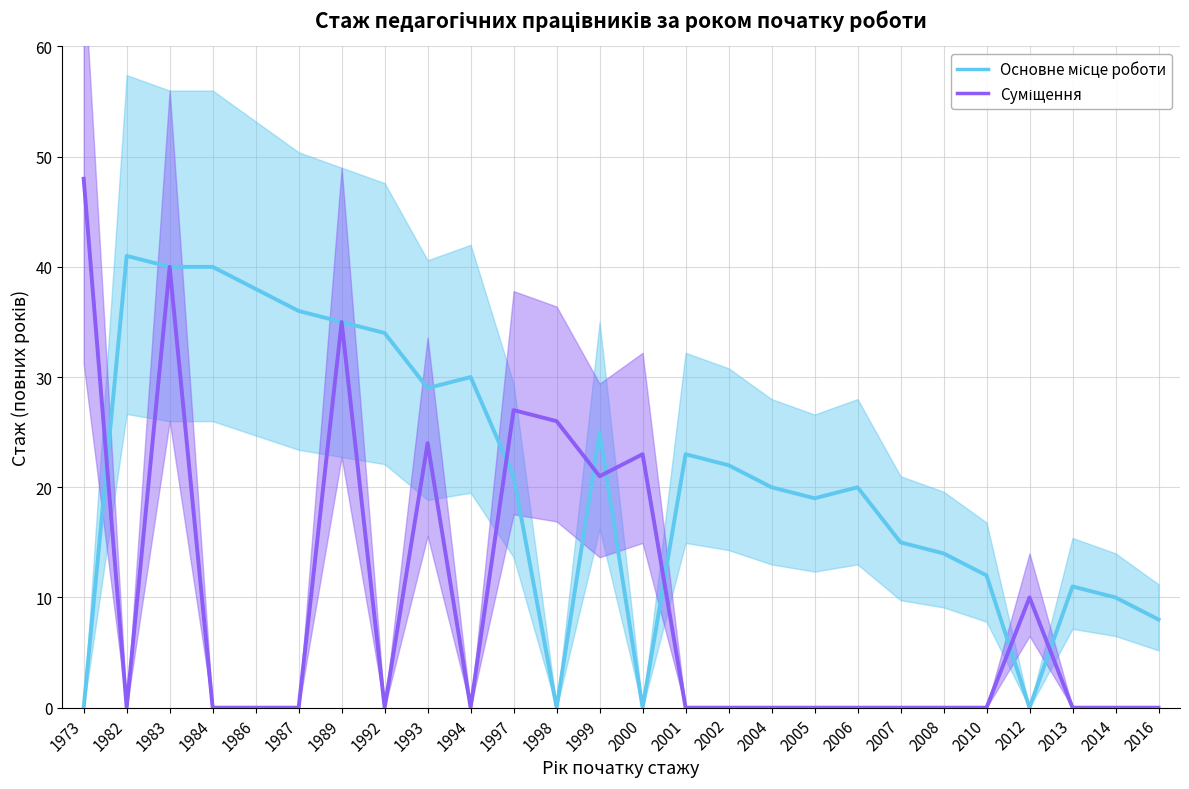

In Основне місце роботи, how many points are lower than both neighbors (excluding endpoints)?

5